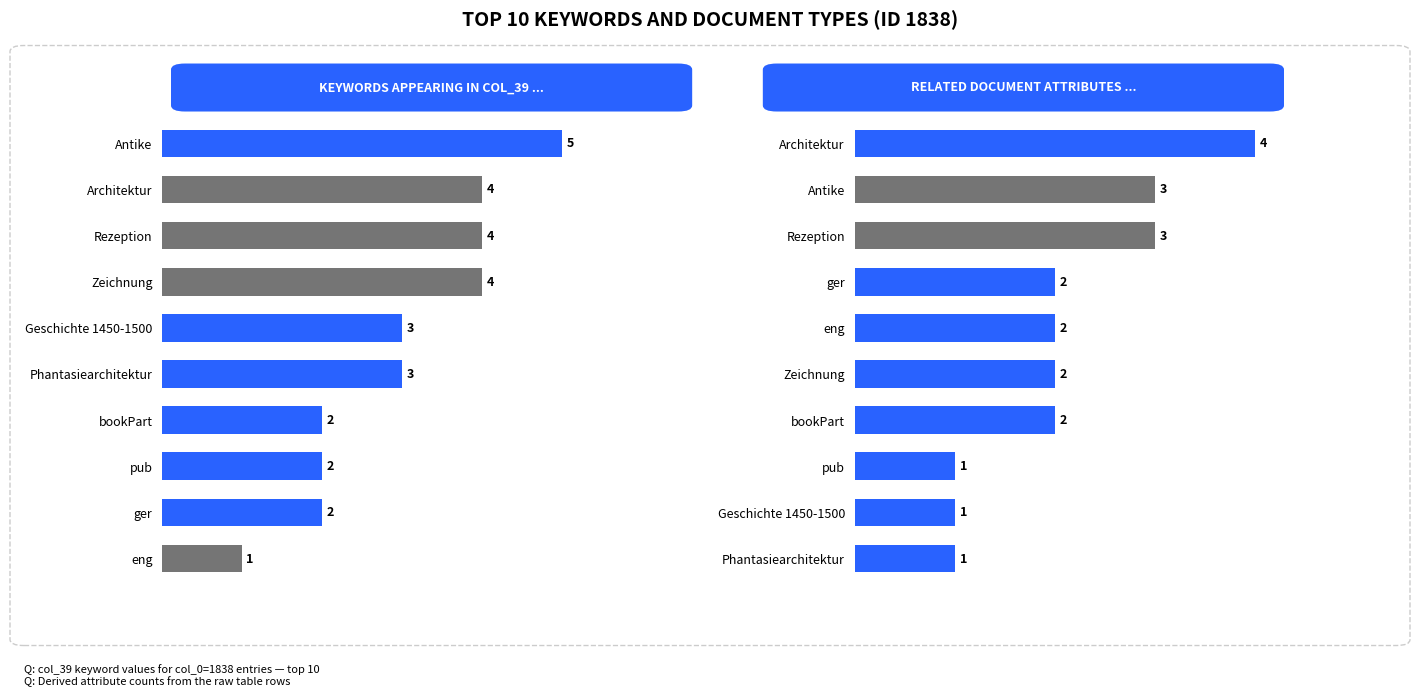

Does the chart contain stacked bars?

No